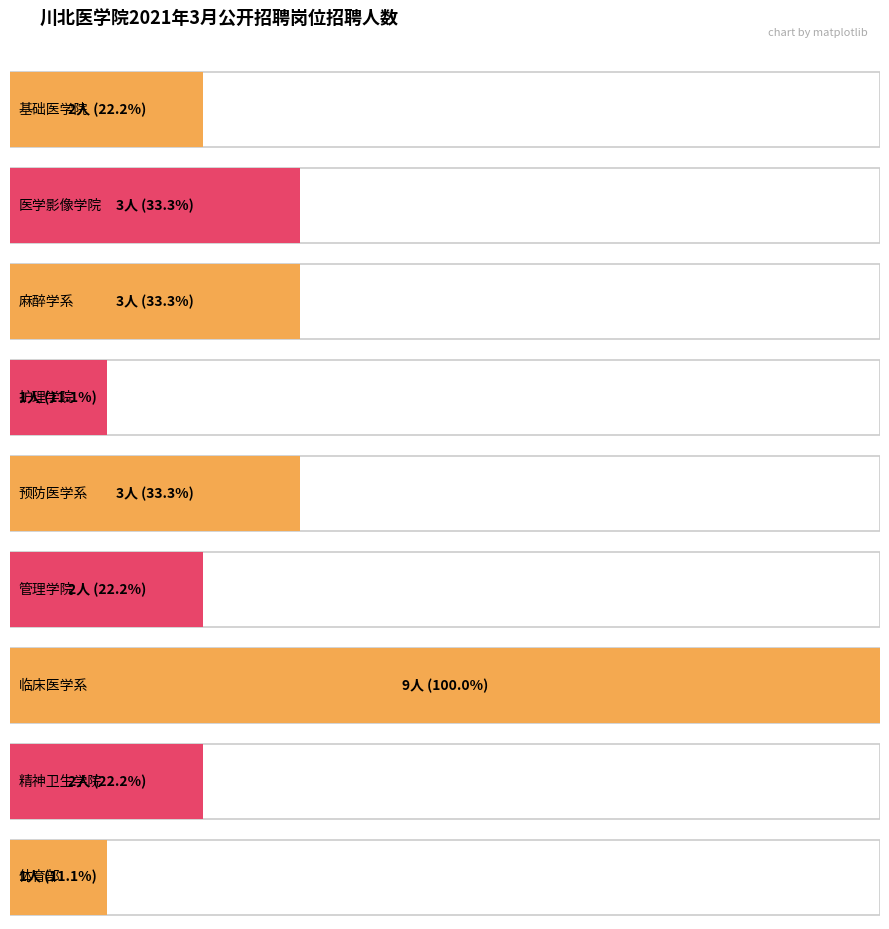

What is the sum of all values?

26